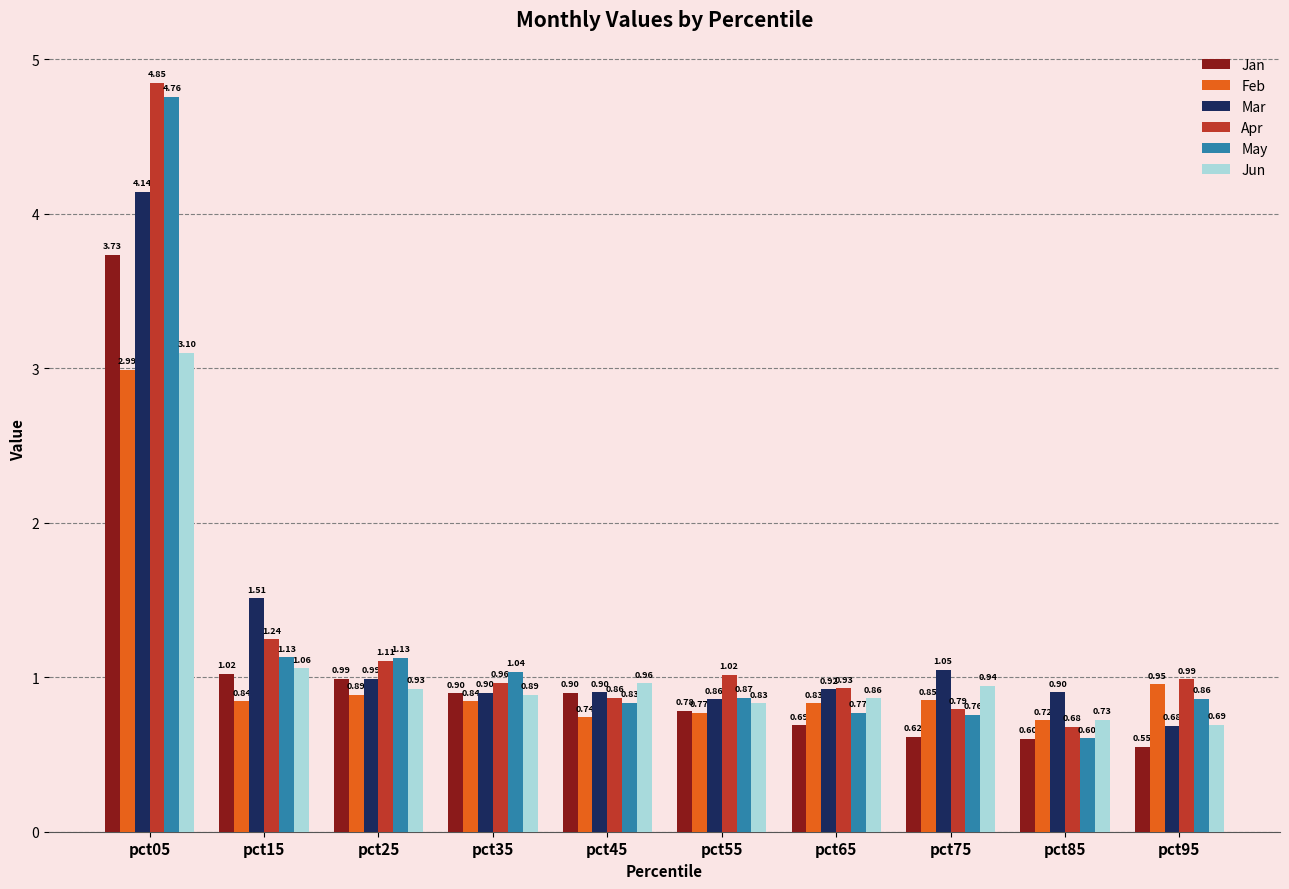

Does the chart contain stacked bars?

No